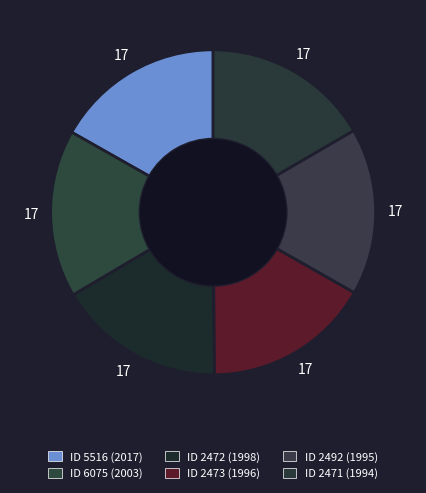

How many segments does this pie chart have?

6